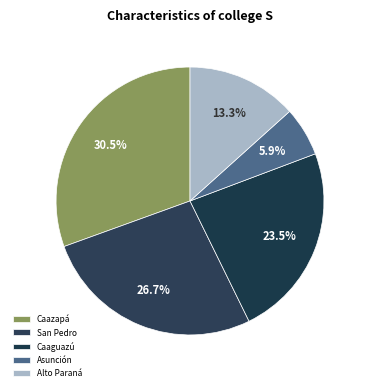

Is San Pedro the majority of the pie?

No